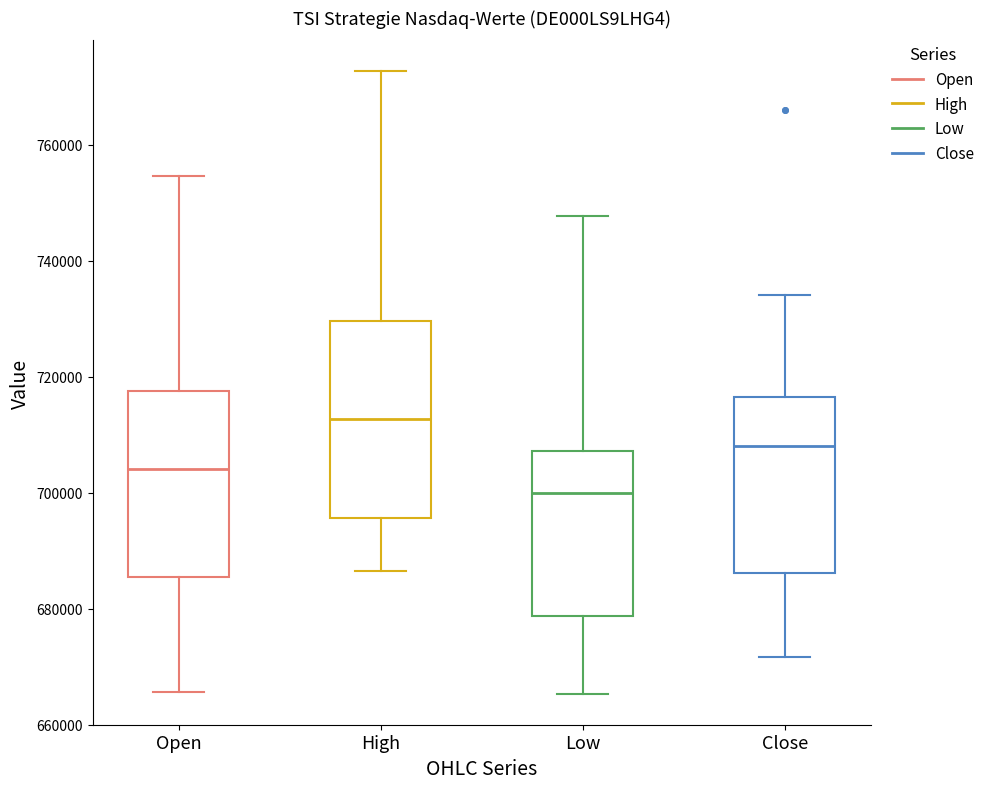

Comparing the boxes themselves (not the whiskers), which one is the tallest?

High